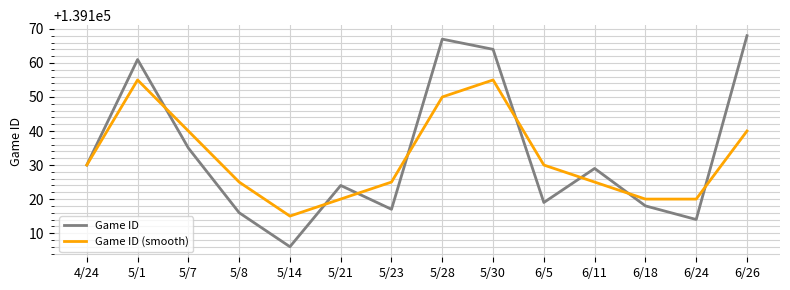

Reading left to right, transcribe all the data shown in this chart.

Game ID: 4/24=139130	5/1=139161	5/7=139135	5/8=139116	5/14=139106	5/21=139124	5/23=139117	5/28=139167	5/30=139164	6/5=139119	6/11=139129	6/18=139118	6/24=139114	6/26=139168
Game ID (smooth): 4/24=139130	5/1=139155	5/7=139140	5/8=139125	5/14=139115	5/21=139120	5/23=139125	5/28=139150	5/30=139155	6/5=139130	6/11=139125	6/18=139120	6/24=139120	6/26=139140